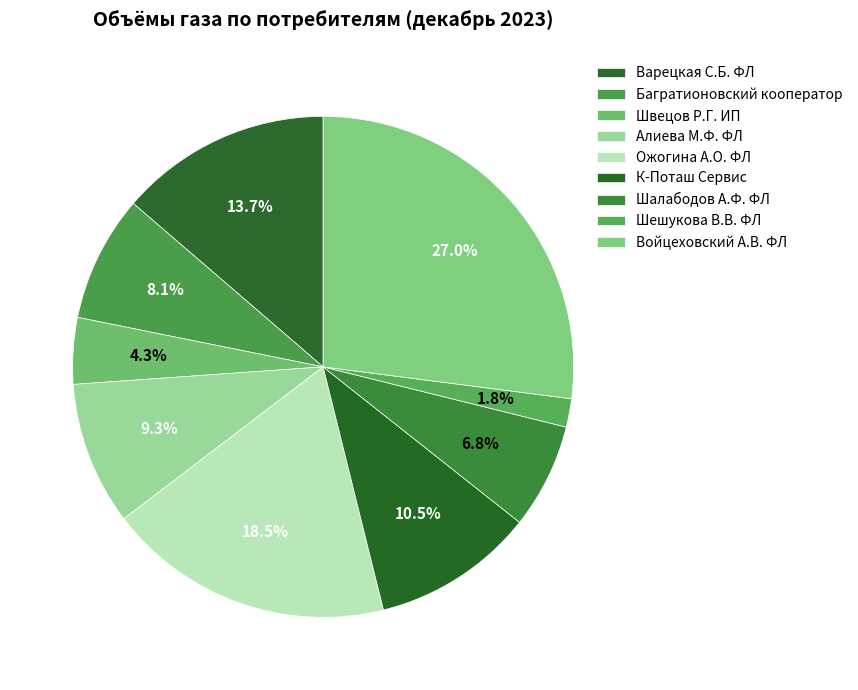

Does Войцеховский А.В. ФЛ represent more than half of the total?

No